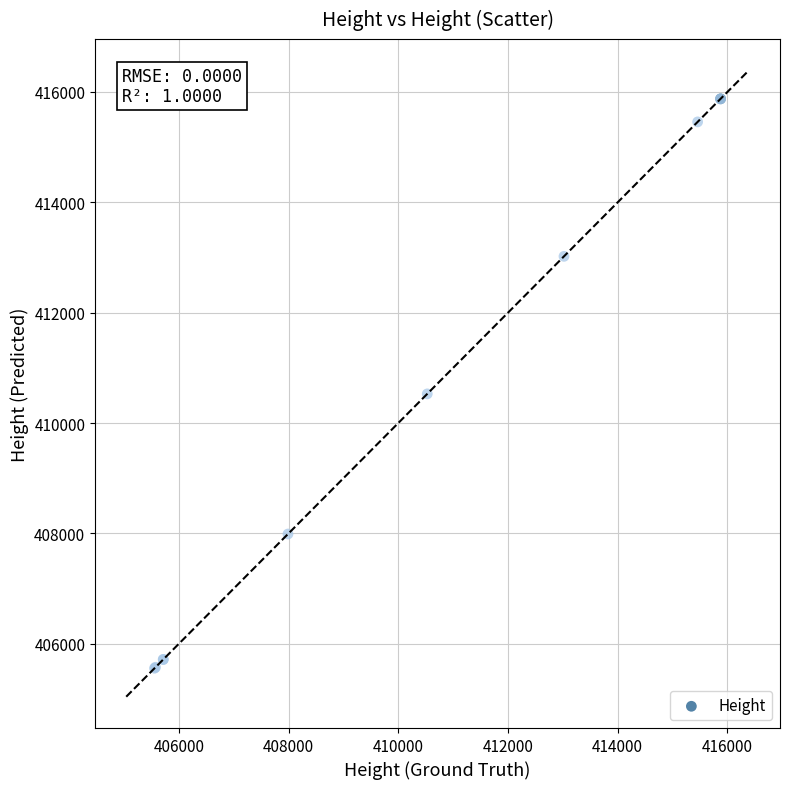

What Y value in the scatter plot is closest to 410715?

410528